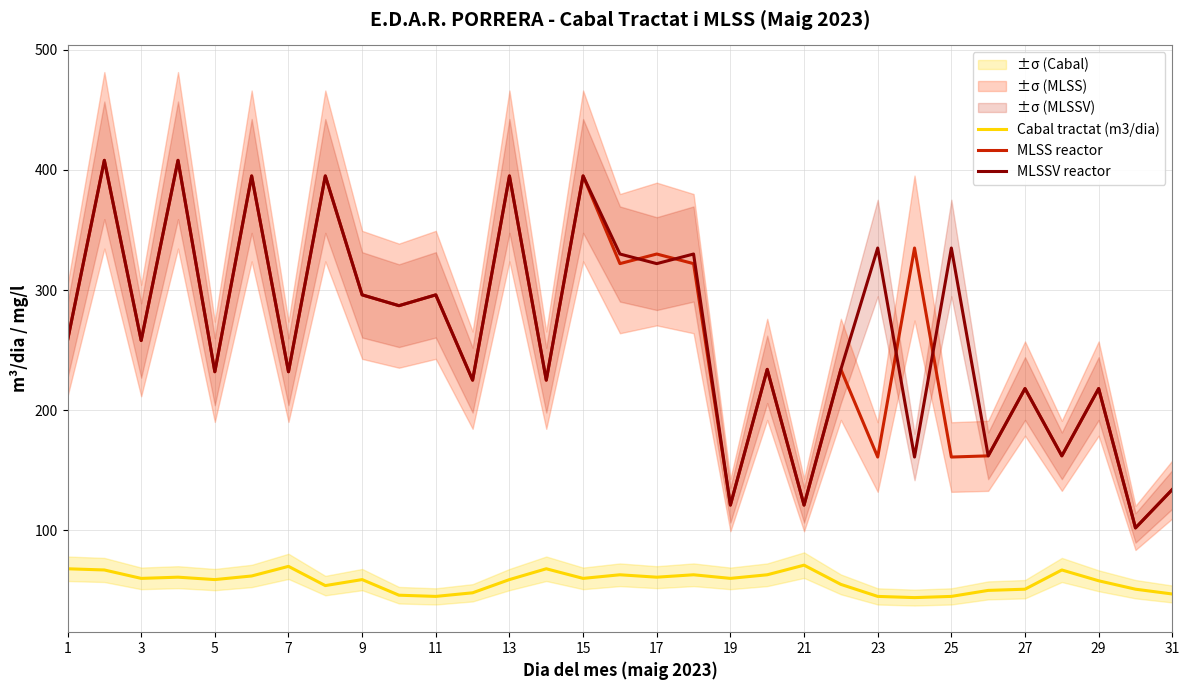

What is the value of the Cabal tractat (m3/dia) point at the 18th from the left?

59